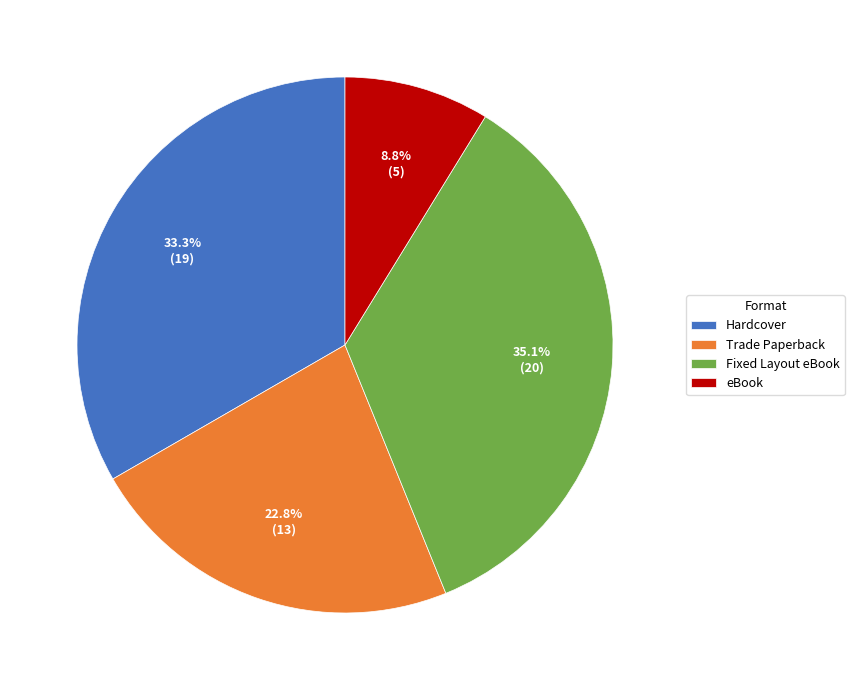

Rank the categories by value from highest to lowest.

Fixed Layout eBook, Hardcover, Trade Paperback, eBook